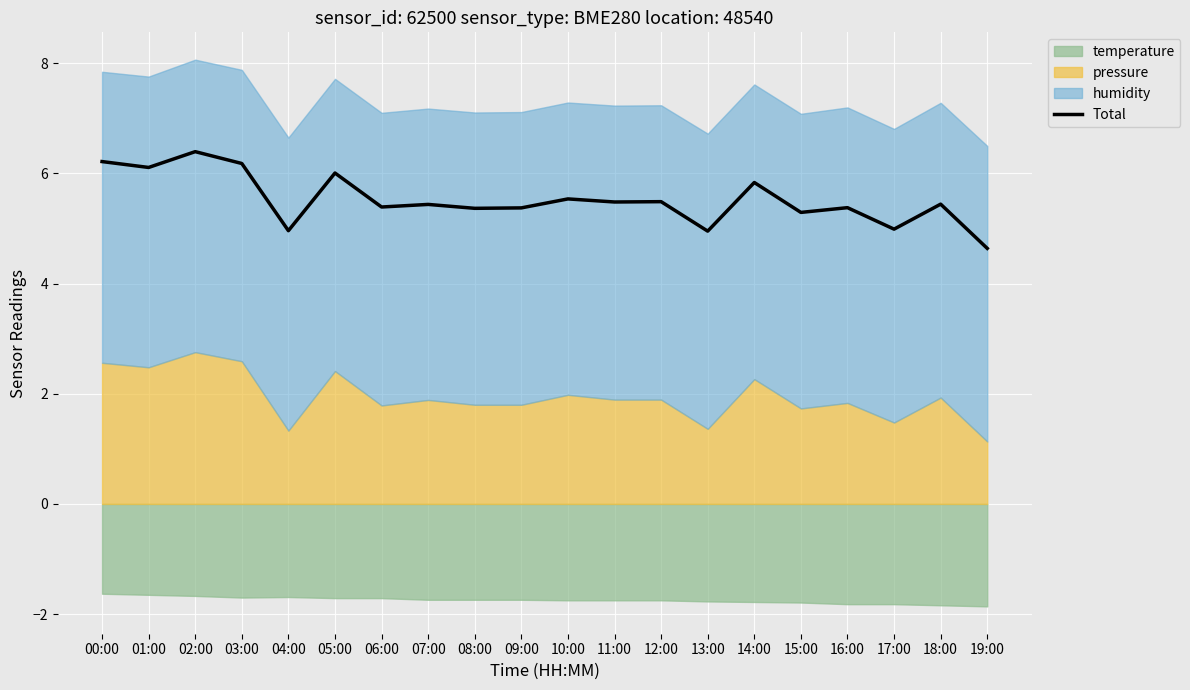

What is the greatest value displayed?

6.4